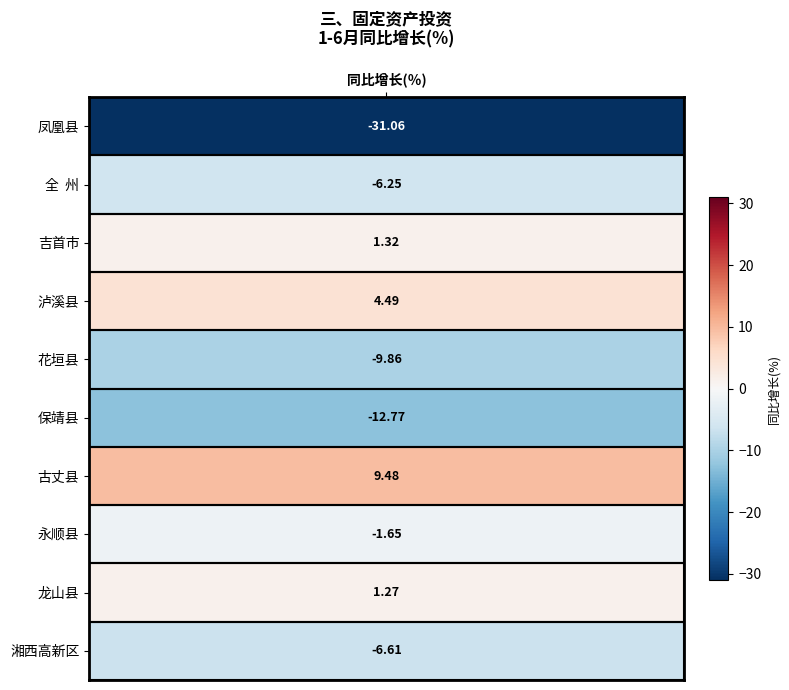

How many values are below zero?

6